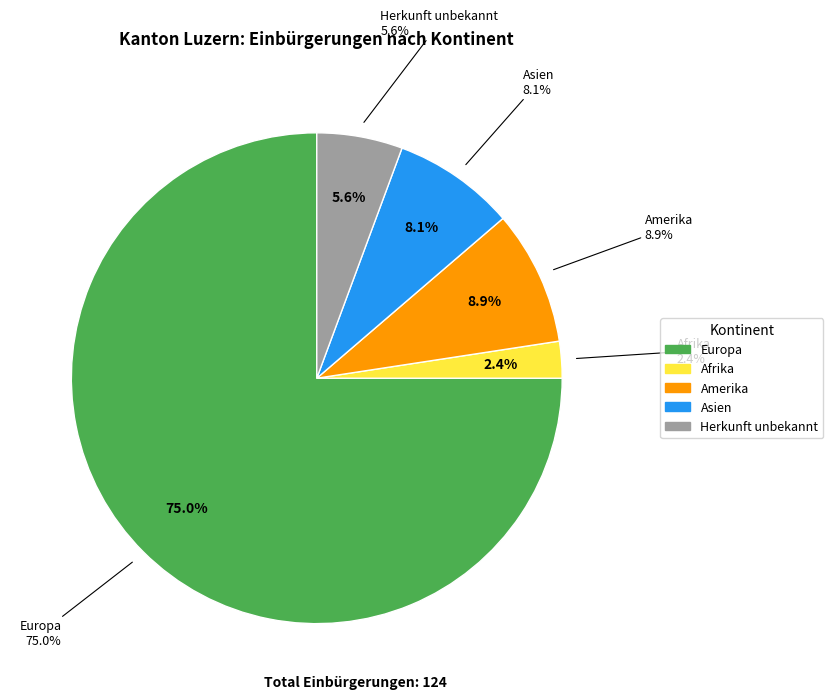

To the nearest percent, what portion does Herkunft unbekannt represent?

6%